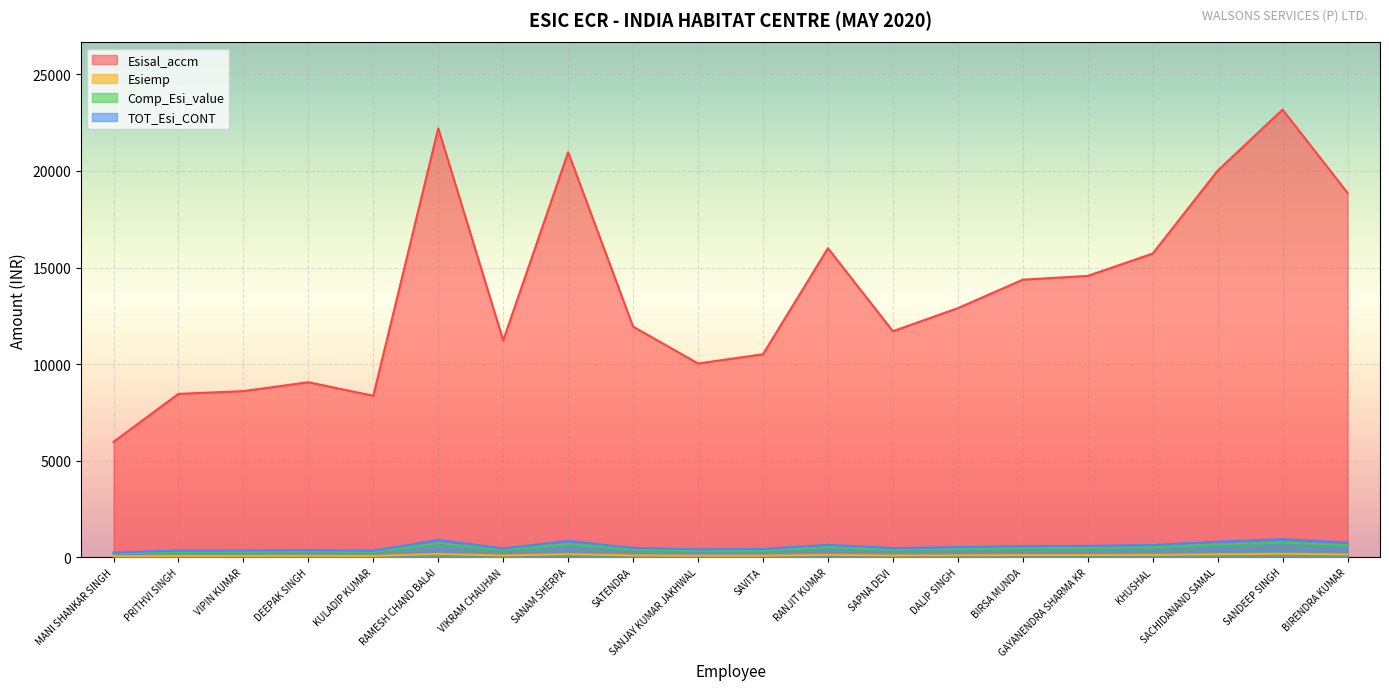

At SACHIDANAND SAMAL, list the series in order from smallest to largest.

Esiemp, Comp_Esi_value, TOT_Esi_CONT, Esisal_accm